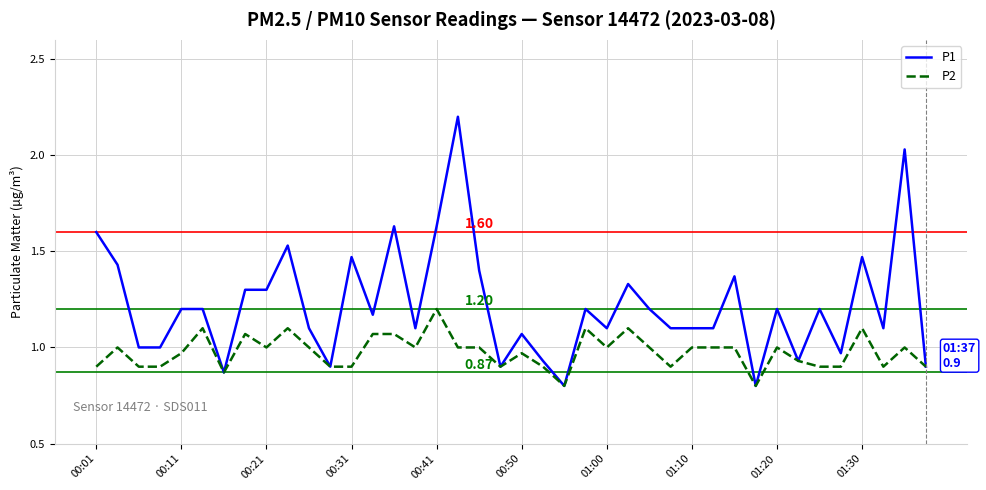

How many series are shown in this chart?

2